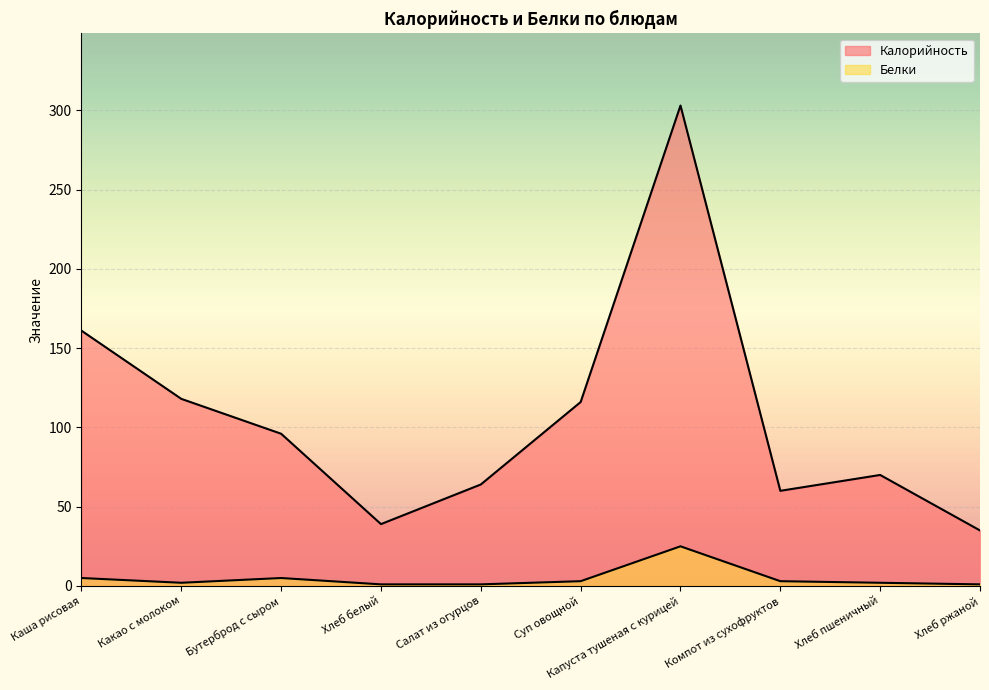

Where is the first local maximum for Белки?

Бутерброд с сыром